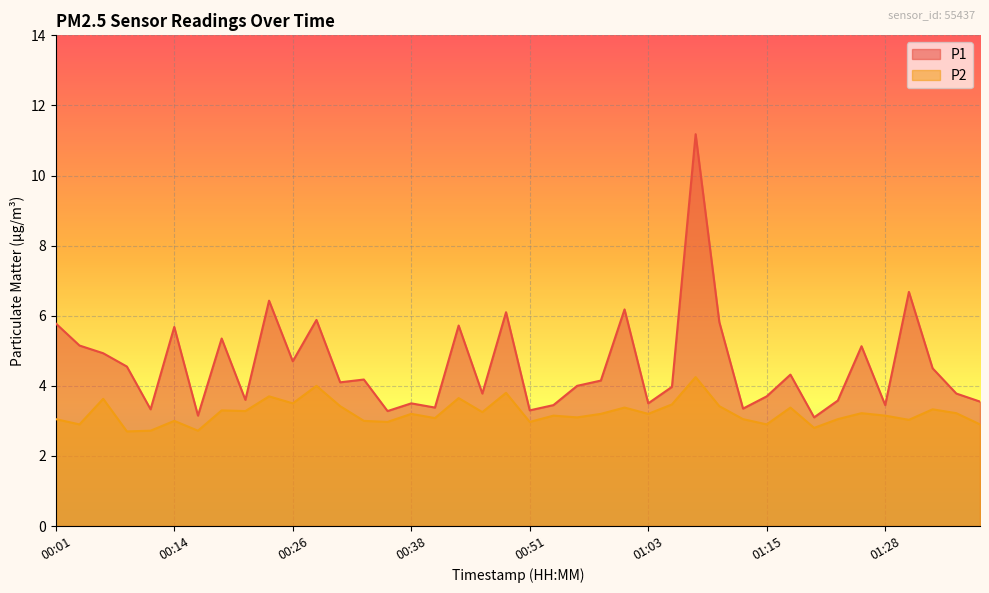

True or false: P1 has more than 0 points higher than both neighbors.

True